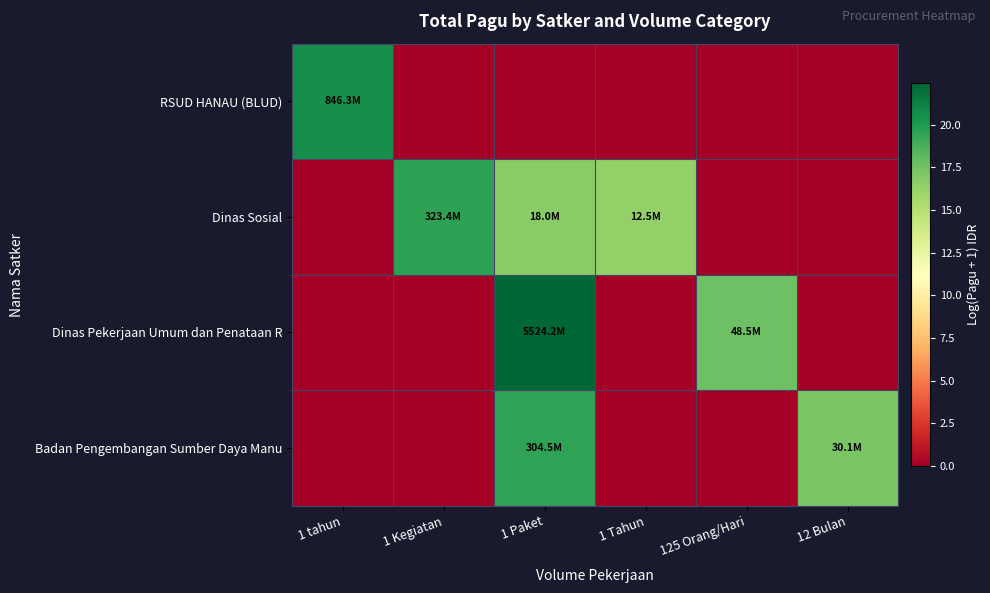

Rank the series at 125 Orang/Hari from highest to lowest value.

Dinas Pekerjaan Umum dan Penataan R, RSUD HANAU (BLUD), Dinas Sosial, Badan Pengembangan Sumber Daya Manu